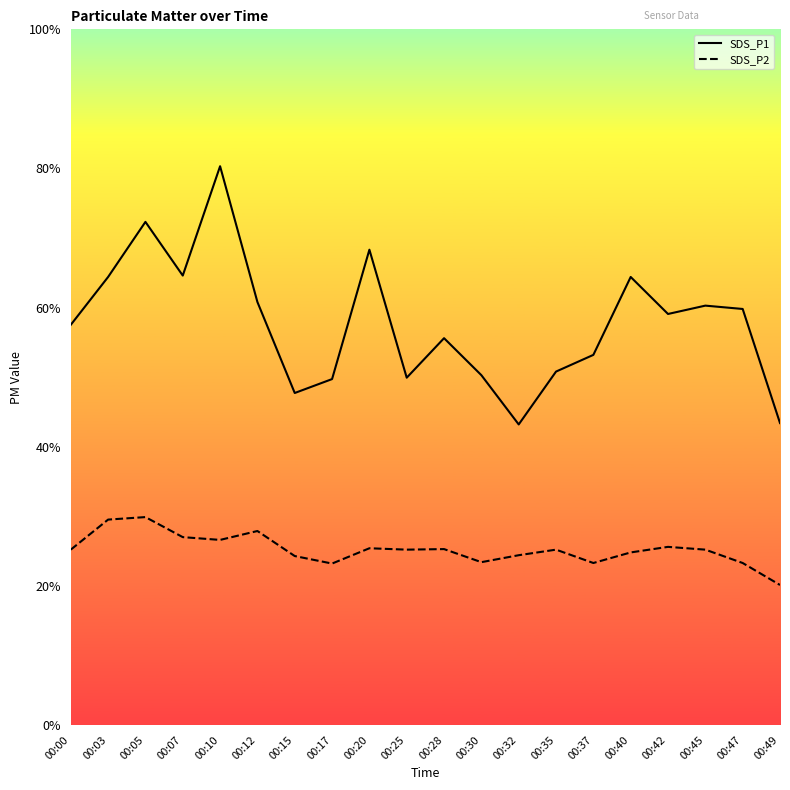

True or false: SDS_P2 and SDS_P1 intersect in this chart.

False